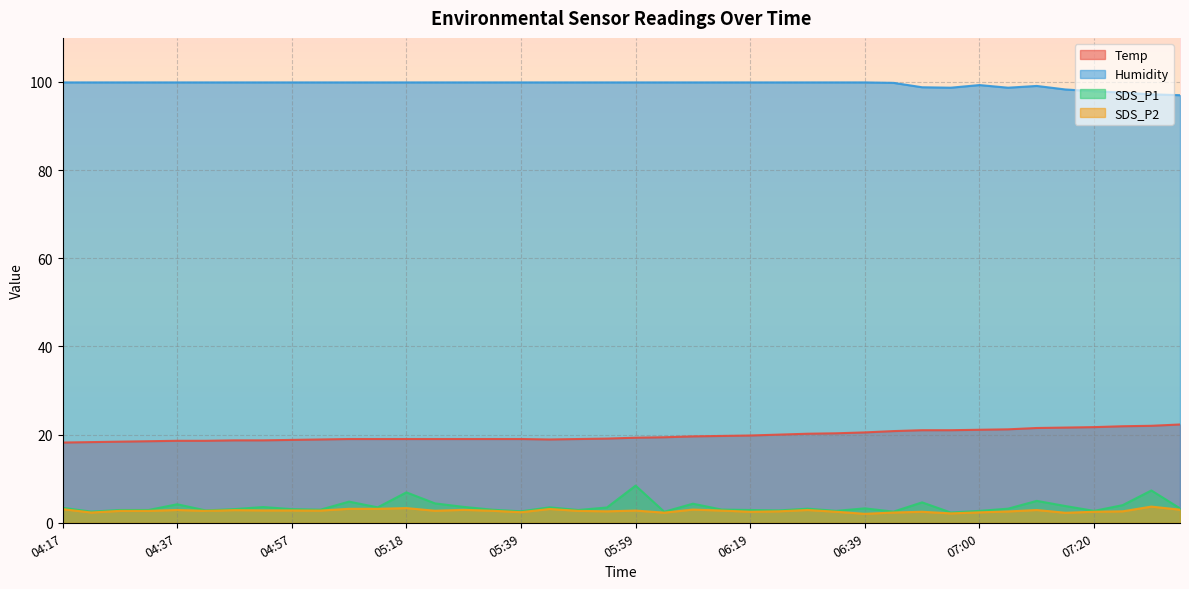

At how many categories does at least one series exceed 25?

40